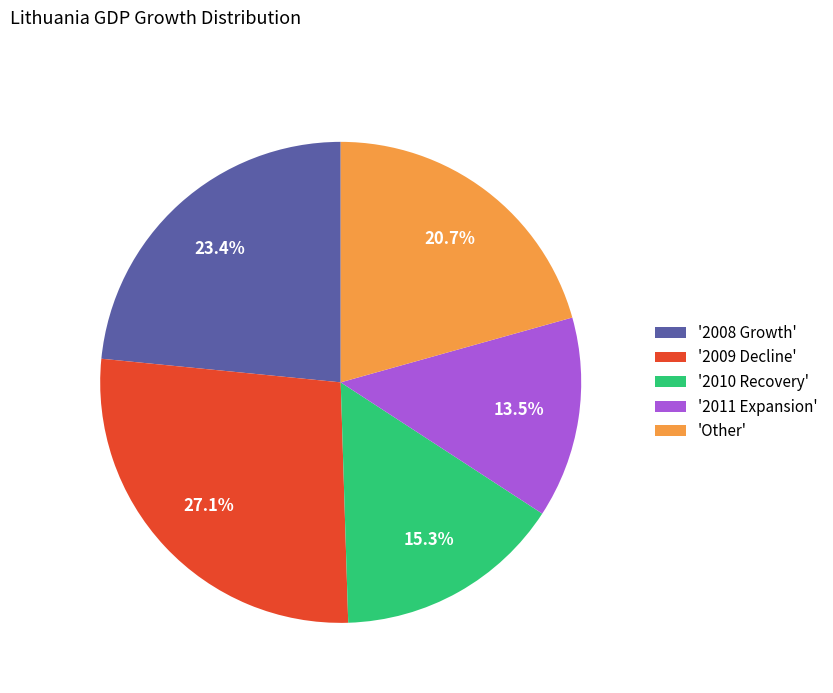

What is the largest slice in the pie chart?

'2009 Decline'